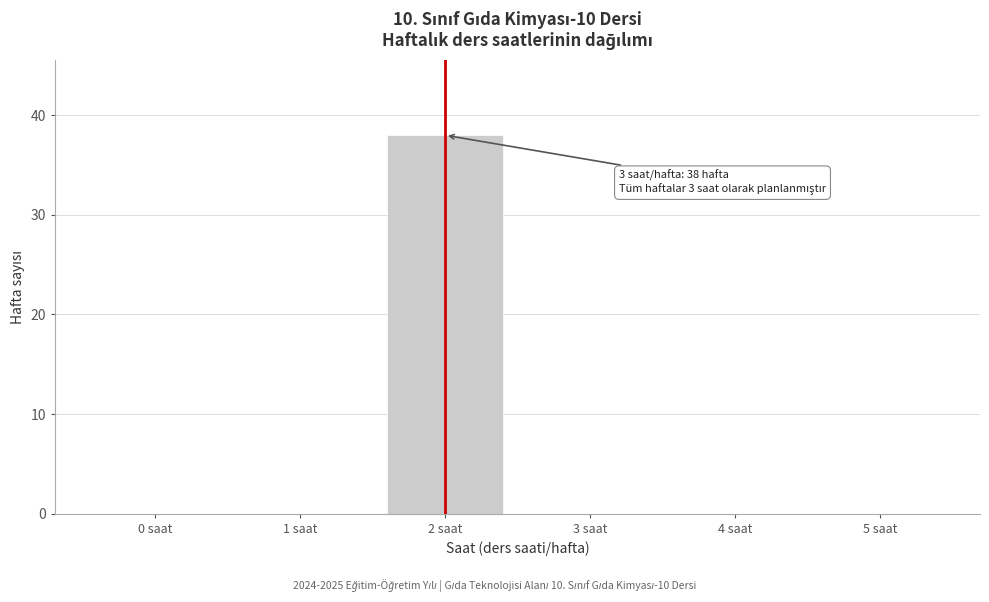

Reading right to left, what are all the values shown in this chart?

5 saat=0	4 saat=0	3 saat=0	2 saat=38	1 saat=0	0 saat=0